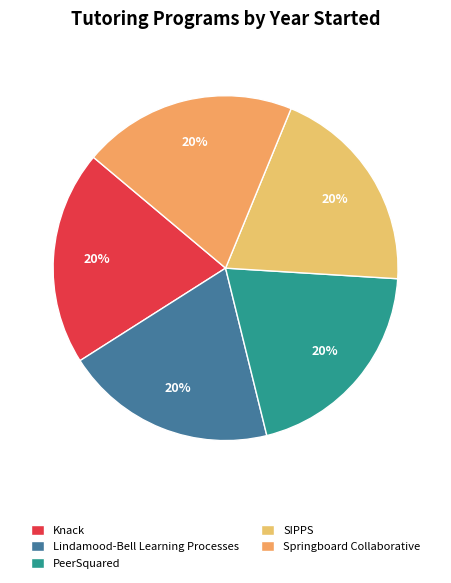

What percentage is the Springboard Collaborative slice, to the nearest percent?

20%